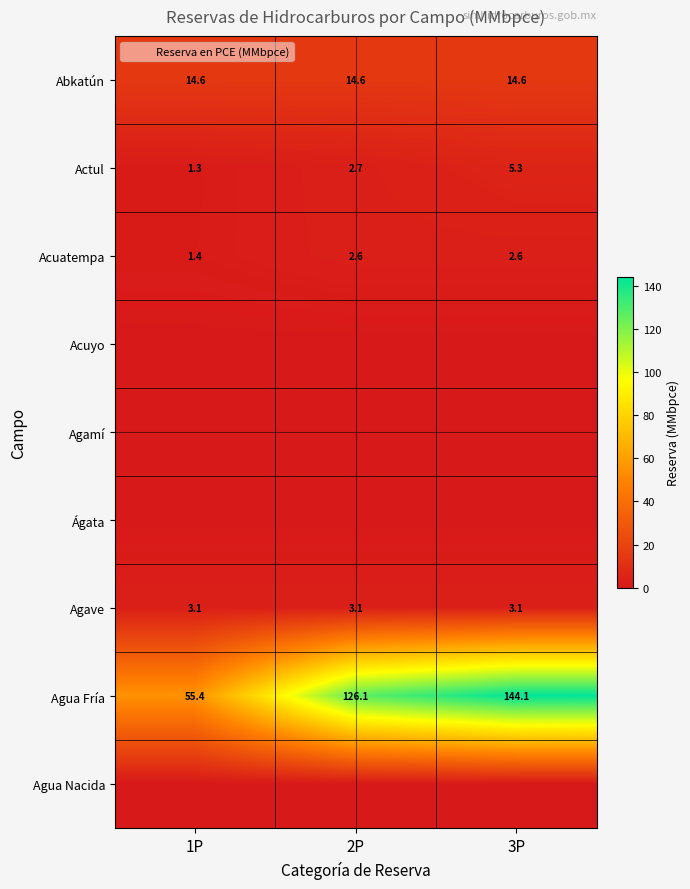

At which category is the sum across all series the highest?

3P